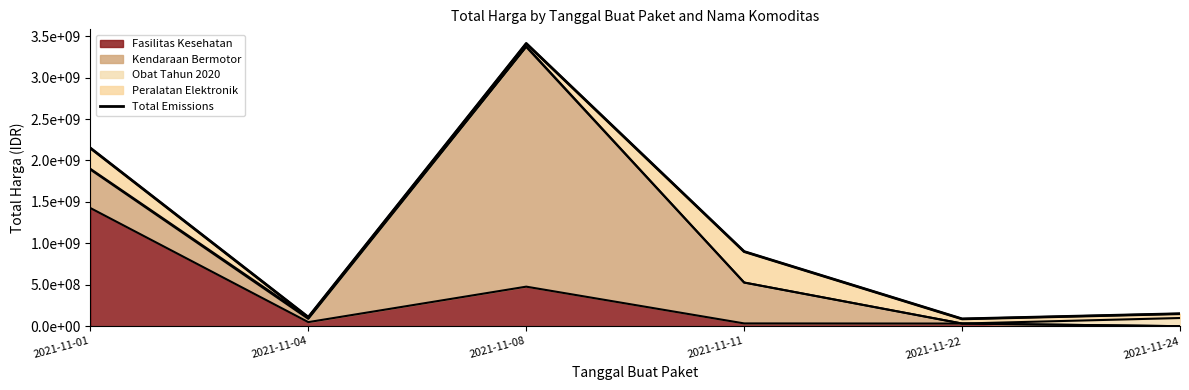

Where is the first local minimum?

2021-11-04